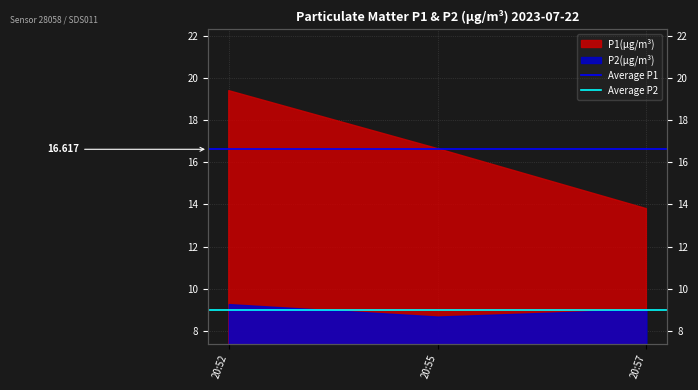

Between 20:52 and 20:55, which is larger?

20:52